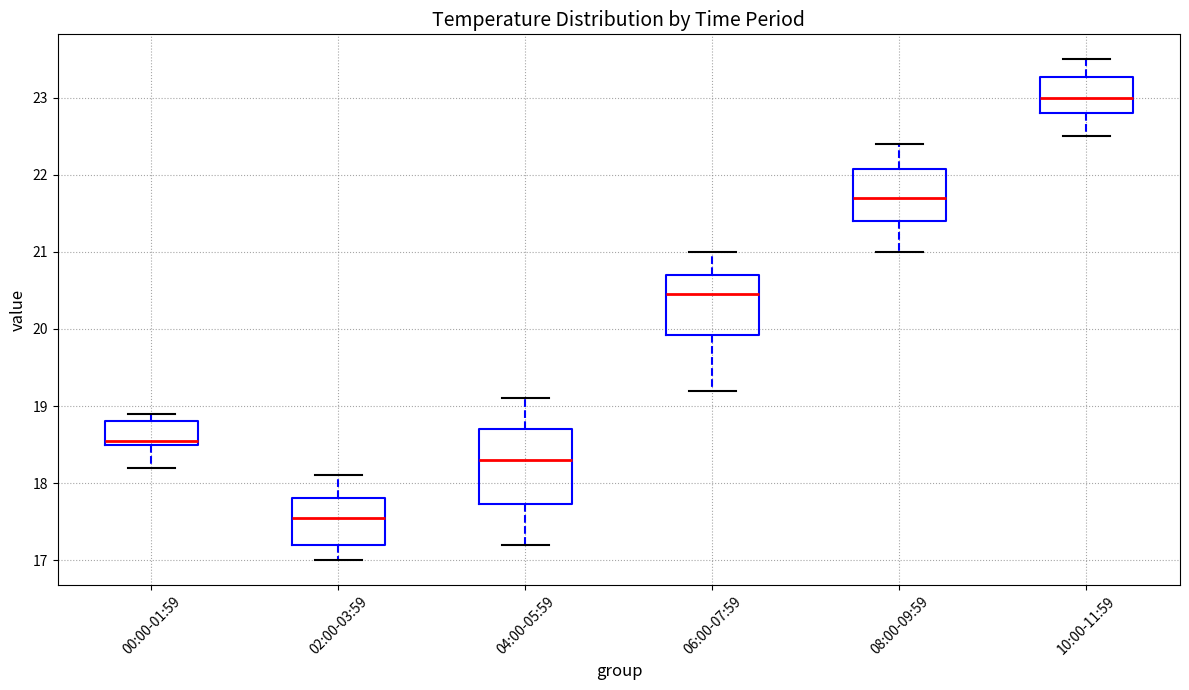

Reading left to right, read every box against the y-axis: the position of its median line, the range the box covers, and the ends of its whiskers. The values are not printed on the chart, so give them approximately, as read against the axis.

00:00-01:59: median 18.6, box 18.5 to 18.8, whiskers 18.2 to 18.9
02:00-03:59: median 17.6, box 17.2 to 17.8, whiskers 17.0 to 18.1
04:00-05:59: median 18.3, box 17.7 to 18.7, whiskers 17.2 to 19.1
06:00-07:59: median 20.5, box 19.9 to 20.7, whiskers 19.2 to 21.0
08:00-09:59: median 21.7, box 21.4 to 22.1, whiskers 21.0 to 22.4
10:00-11:59: median 23.0, box 22.8 to 23.3, whiskers 22.5 to 23.5